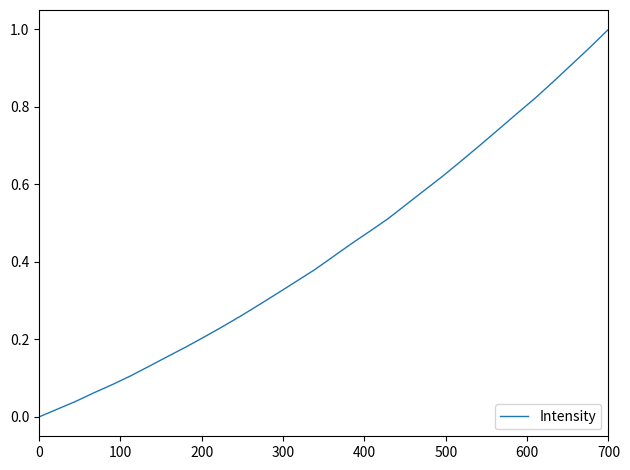

Does the chart display data point markers on the line(s)?

No